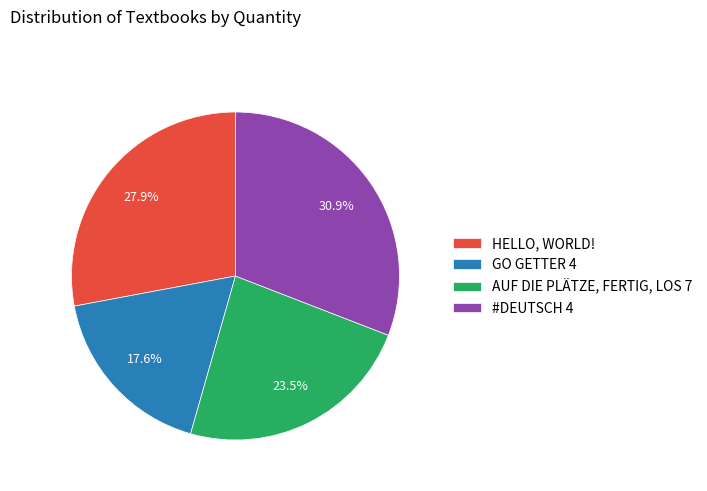

What is the ratio of the value at HELLO, WORLD! to the value at GO GETTER 4?

1.6